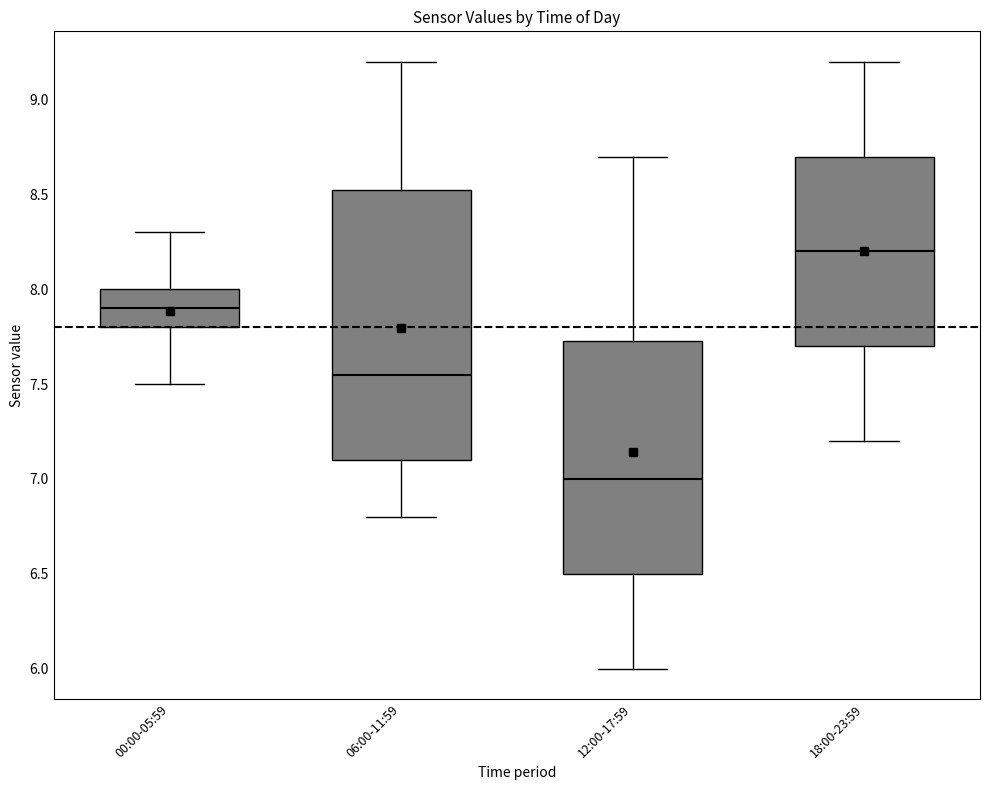

Which box is the tallest, from its lower edge to its upper edge?

06:00-11:59